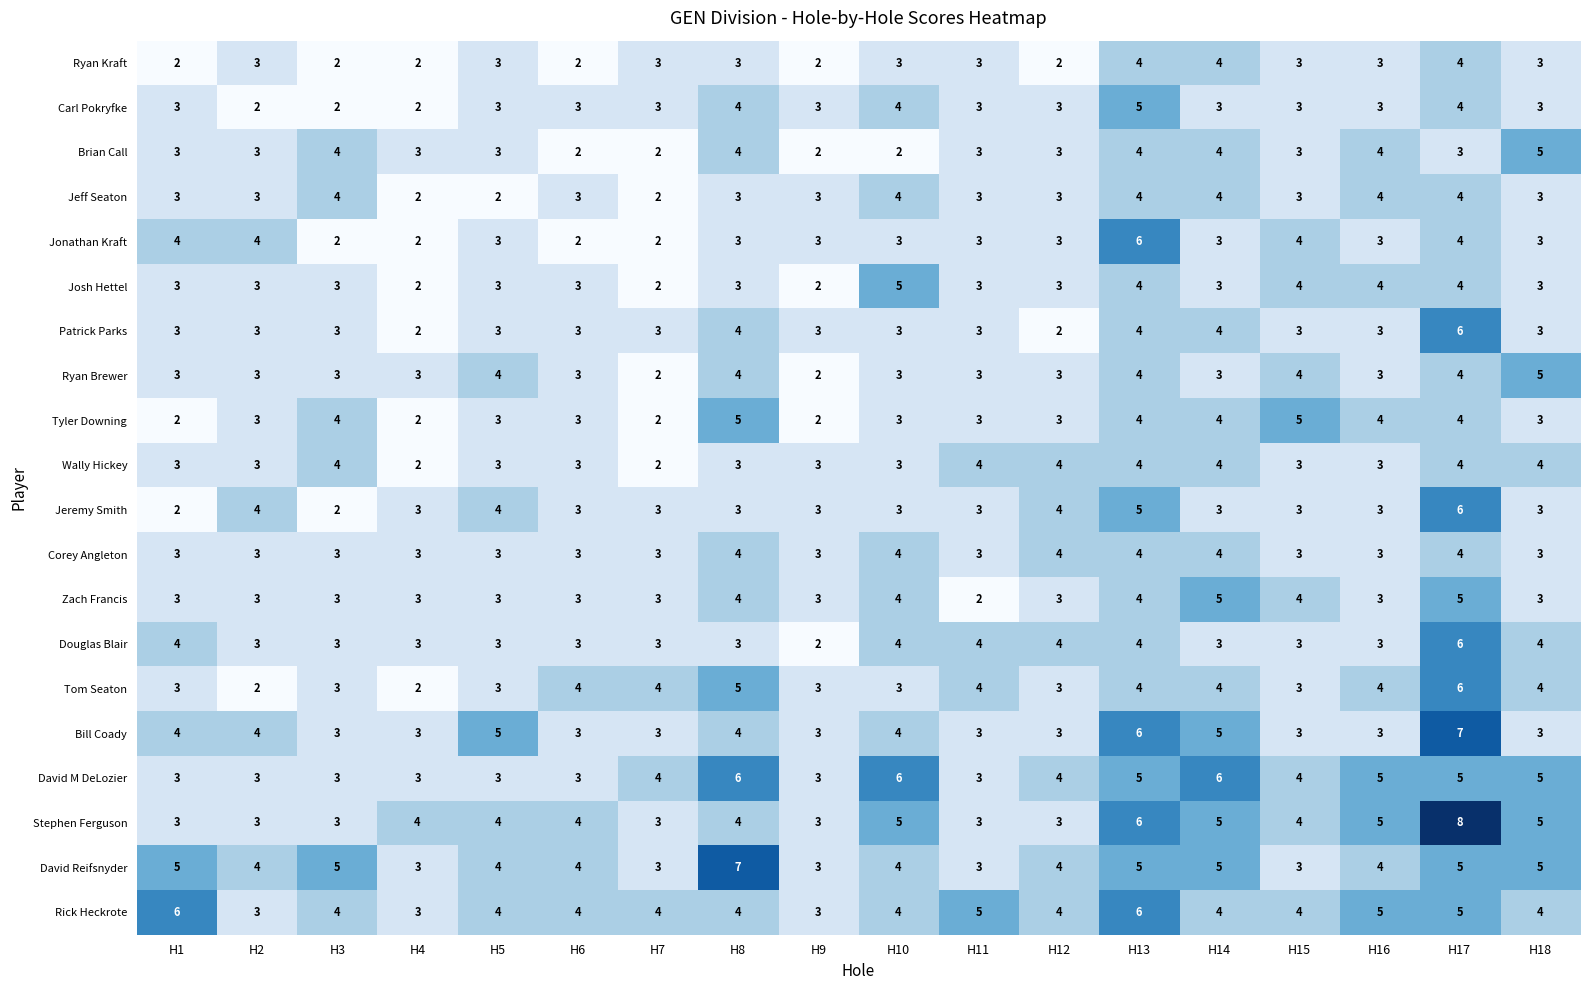

The value of Jeff Seaton at H12 is 2. True or false?

False